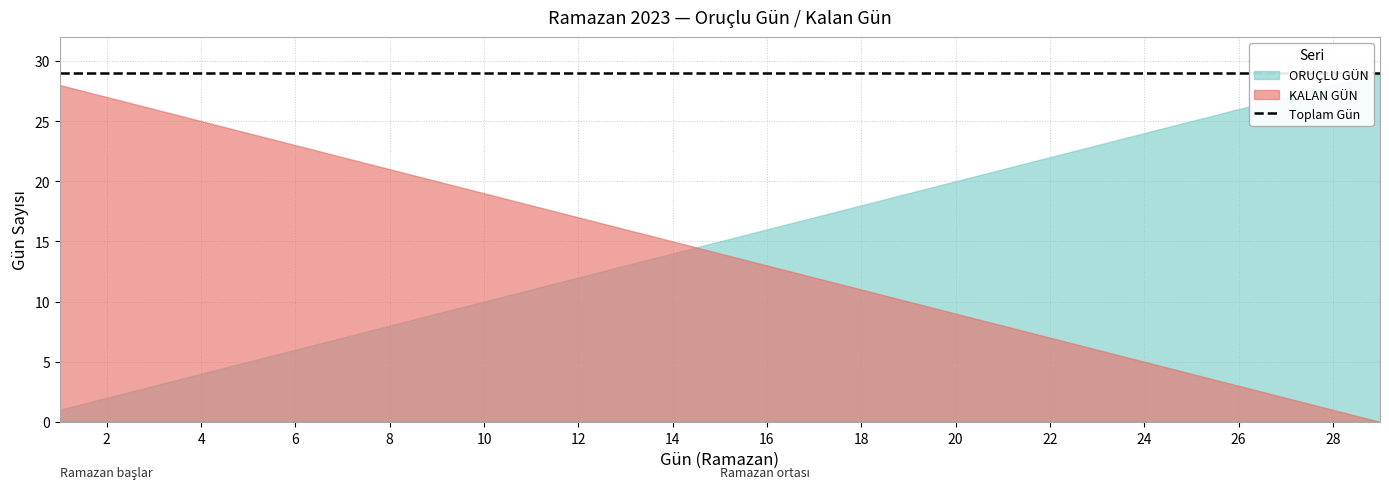

True or false: KALAN GÜN has a value of 22 at 7.

True